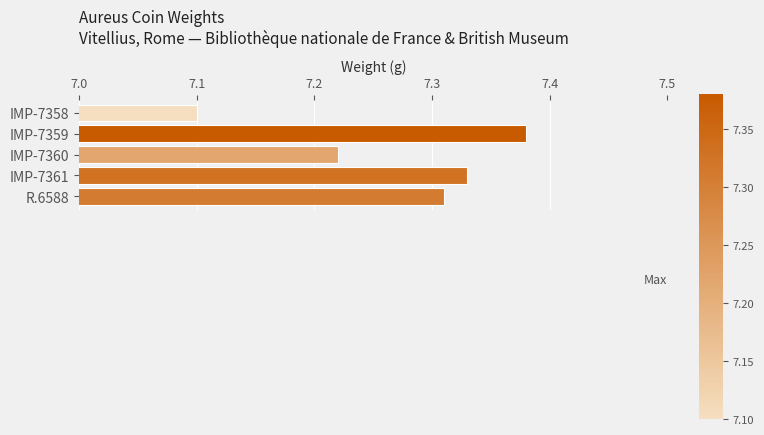

Does the chart contain stacked bars?

No